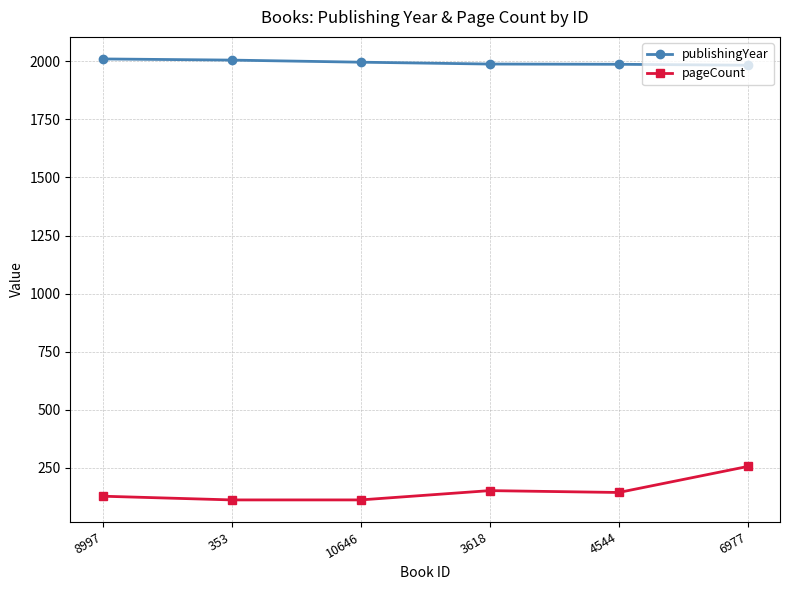

True or false: pageCount has a value of 144 at 4544.

True